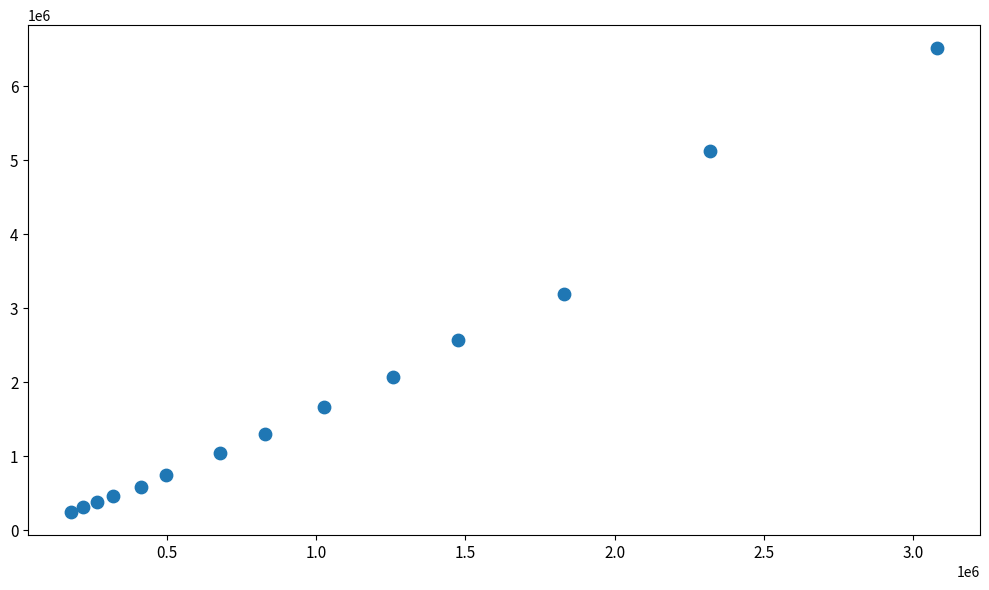

What is the range of Y values (max minus min)?

6264839